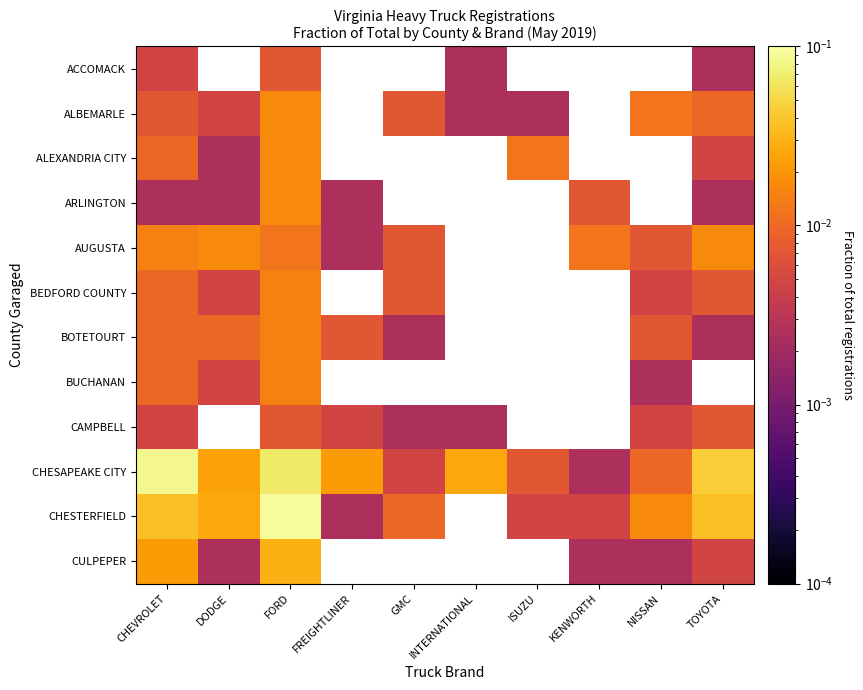

Which label corresponds to the largest value in the chart?

FORD